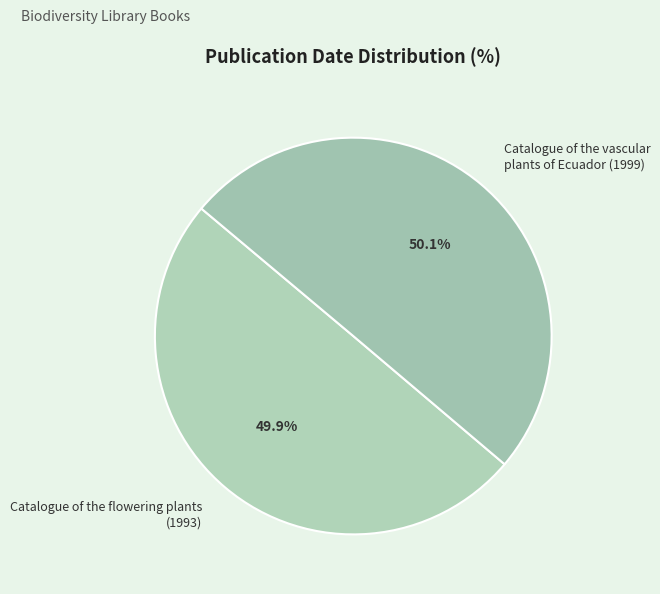

Approximately how many times larger is the value at Catalogue of the vascular plants of Ecuador (1999) compared to Catalogue of the flowering plants (1993)?

1.0